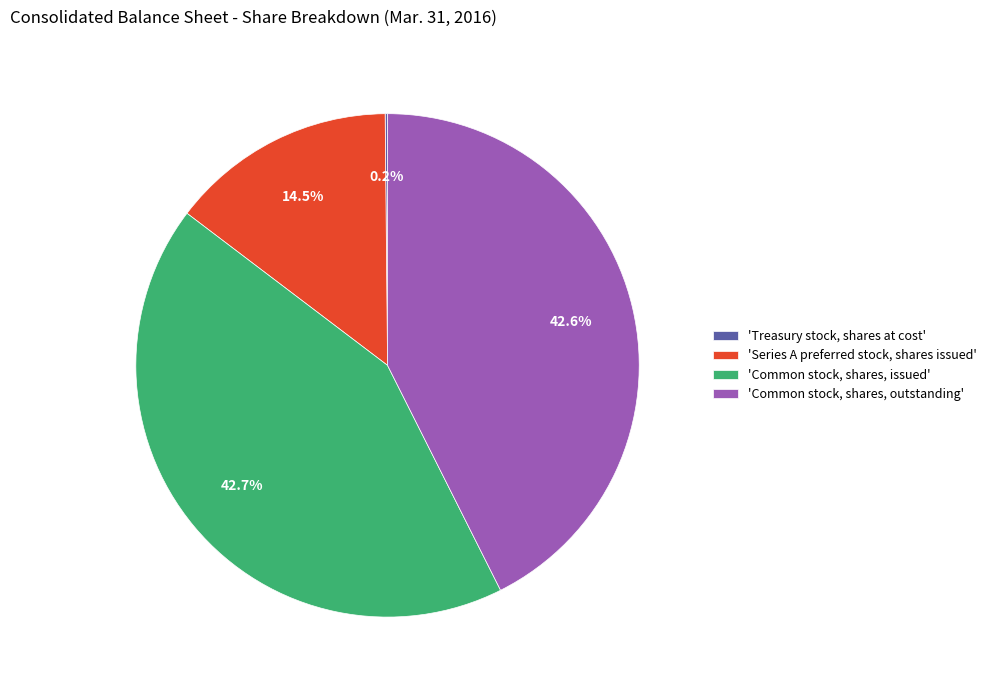

Is the sum of 'Common stock, shares, outstanding' and 'Common stock, shares, issued' greater than half?

Yes